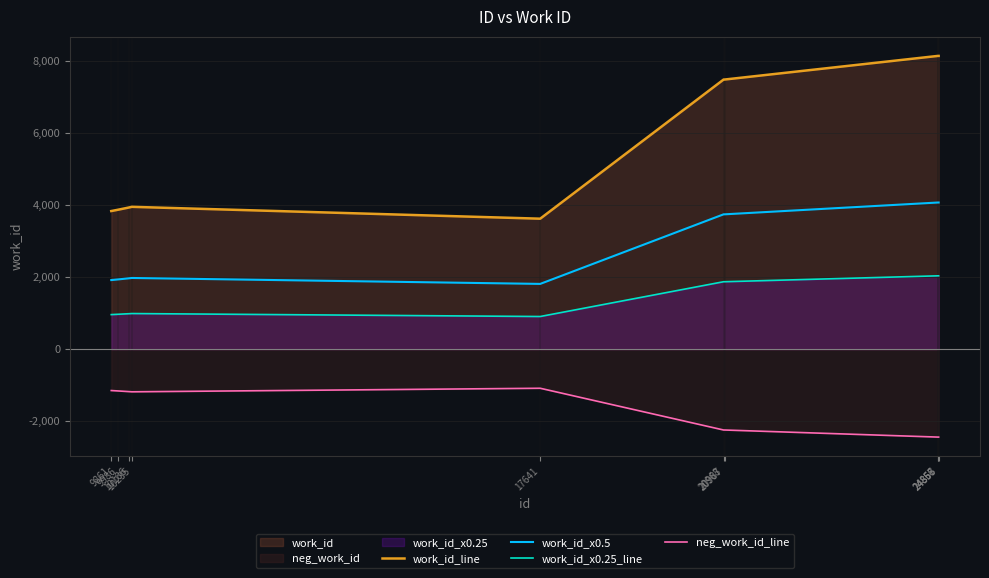

At which label does work_id_line reach its peak?

24856